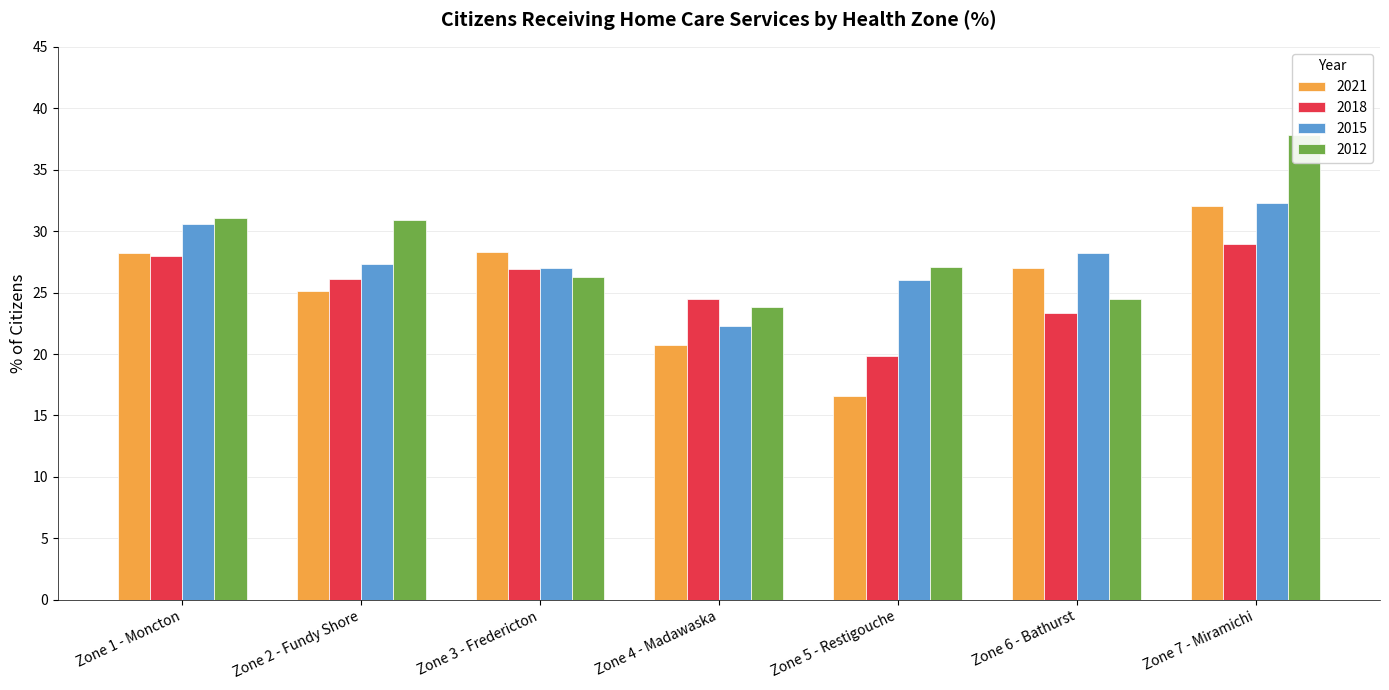

At which category is the sum across all series the highest?

Zone 7 - Miramichi